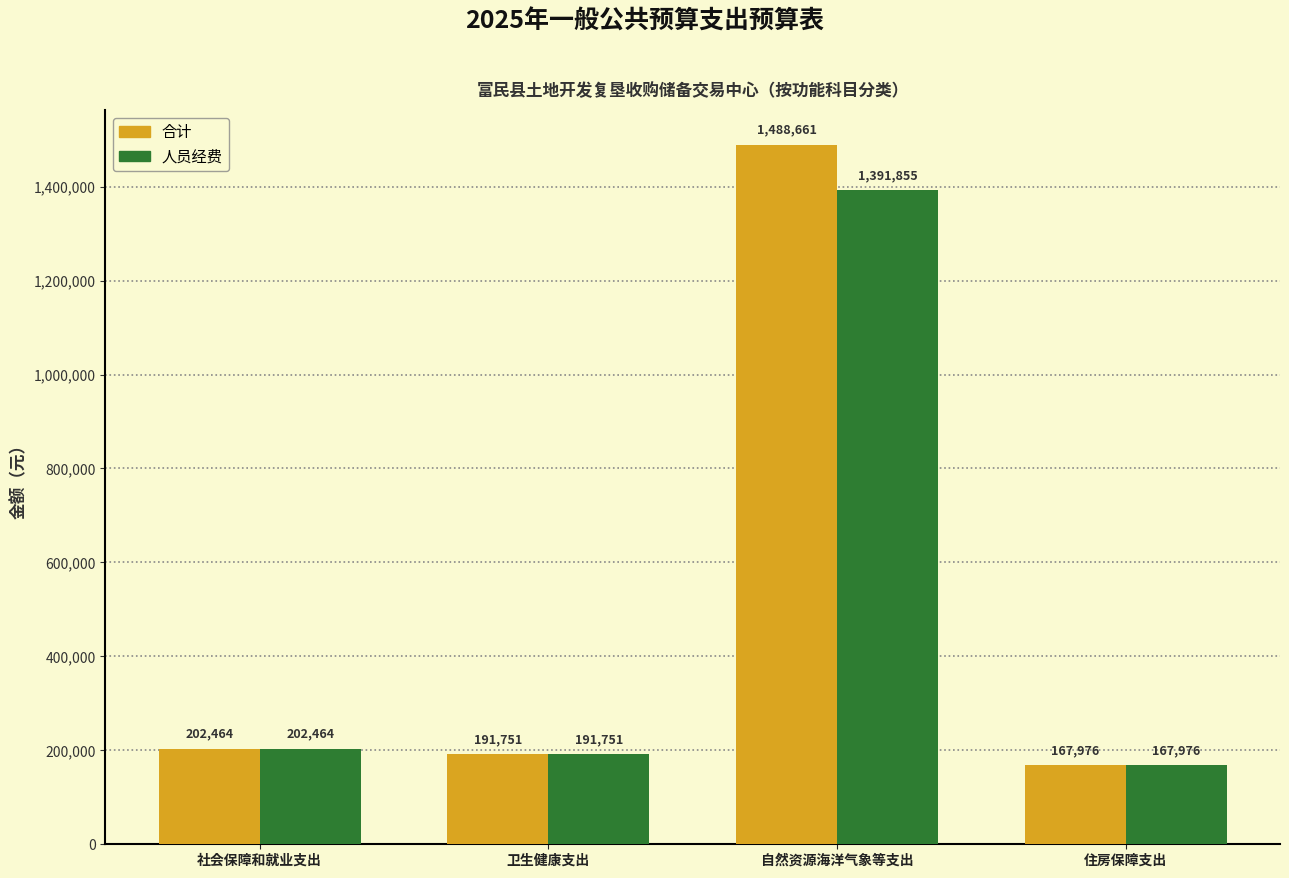

How many groups of bars are there?

4